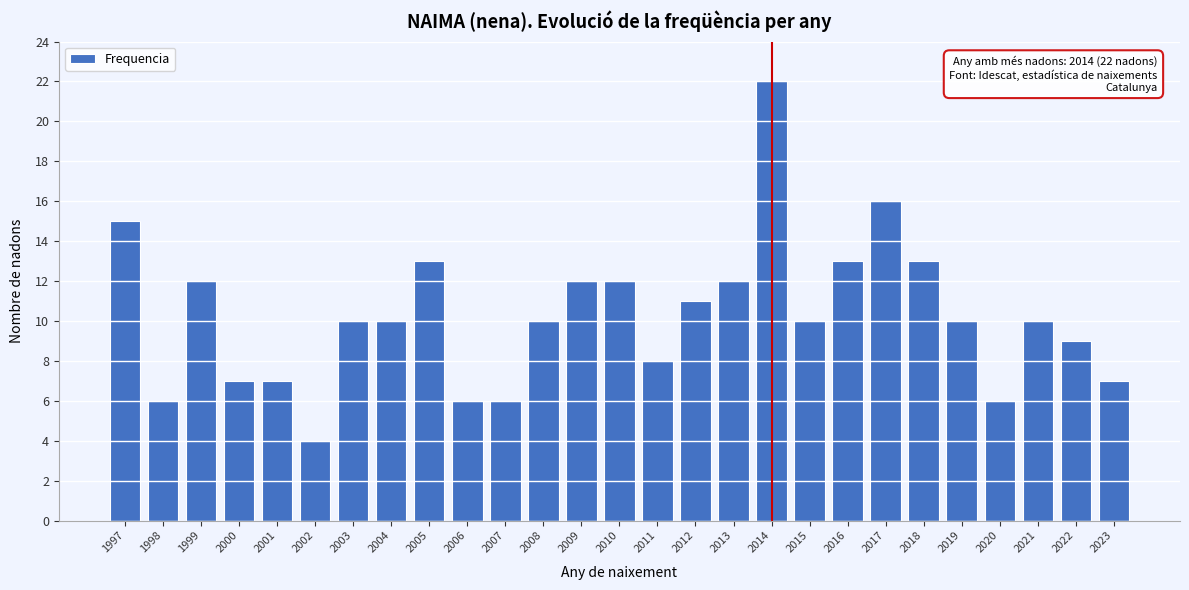

Reading left to right, extract all data points from this chart.

15	6	12	7	7	4	10	10	13	6	6	10	12	12	8	11	12	22	10	13	16	13	10	6	10	9	7